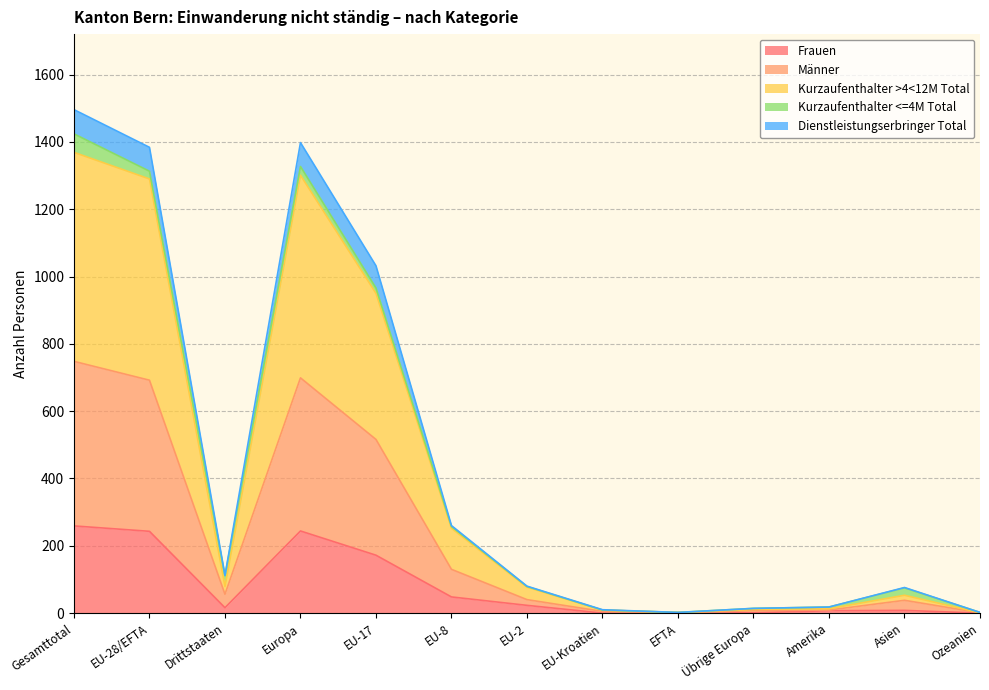

True or false: Männer and Frauen cross at least once.

False